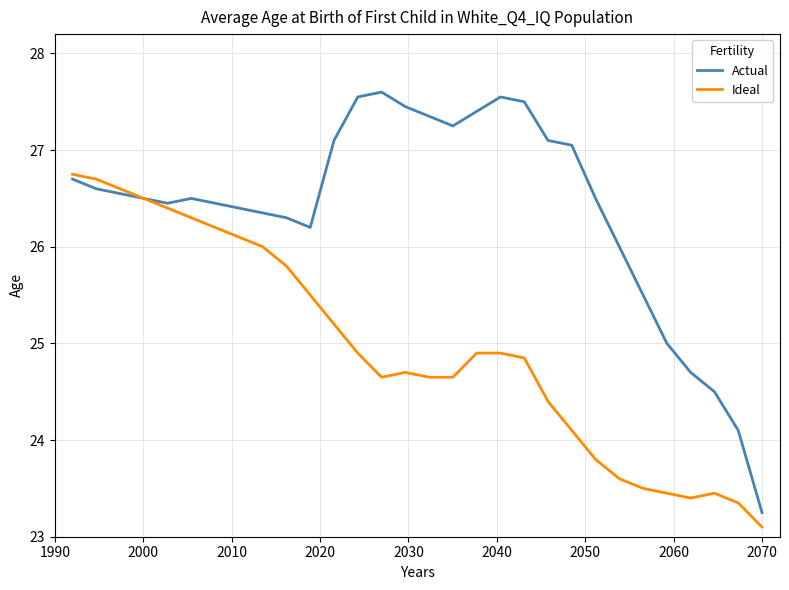

How many values in the Ideal series exceed 24?

22